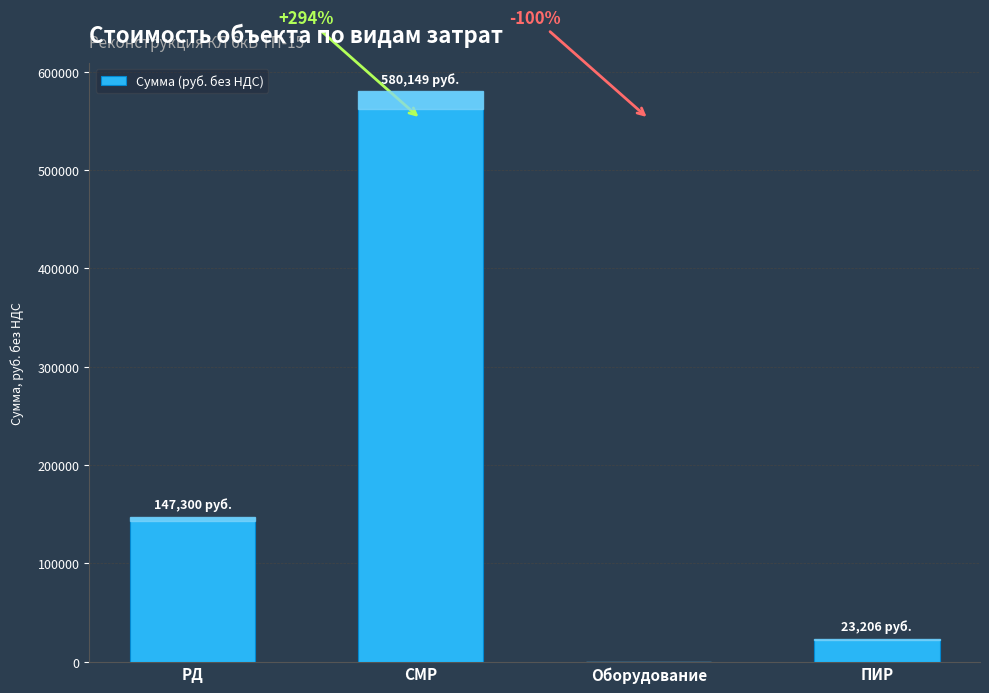

Which category has the lowest value across all series?

Оборудование